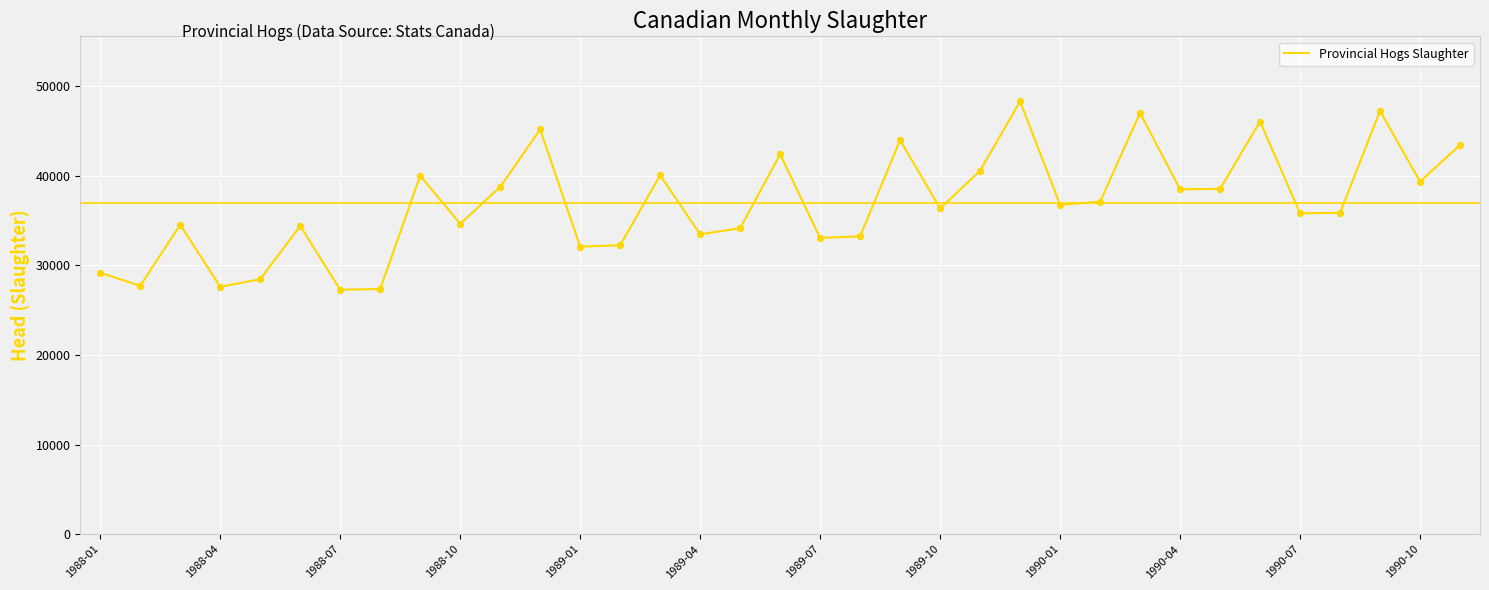

What is the greatest value displayed?

48311